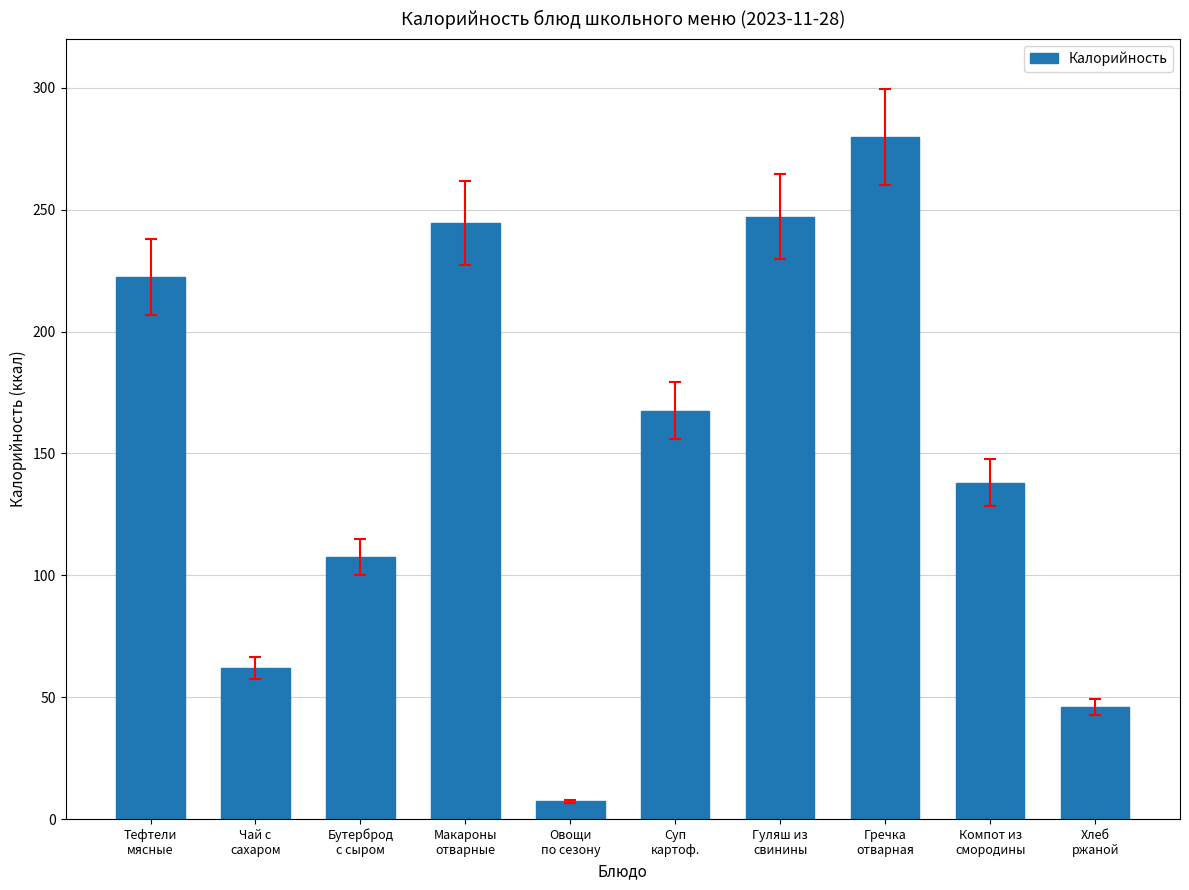

At which category does the chart reach its peak across all series?

Гречка
отварная